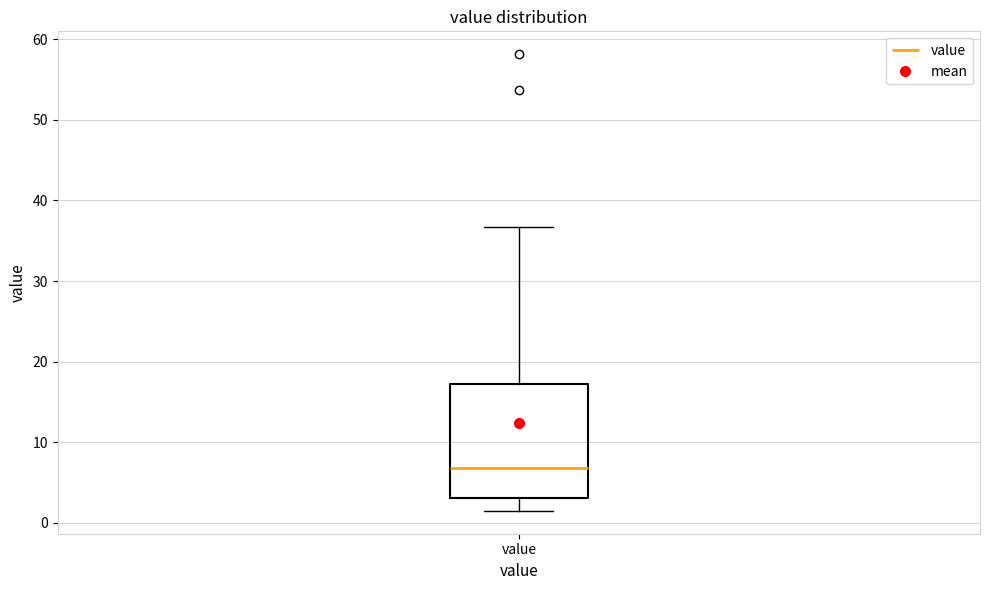

Read this box plot against the y-axis: the position of the median line, the range covered by the box, and the ends of both whiskers. The values are not printed on the chart, so give them approximately, as read against the axis.

median 7, box 3 to 17, whiskers 2 to 37